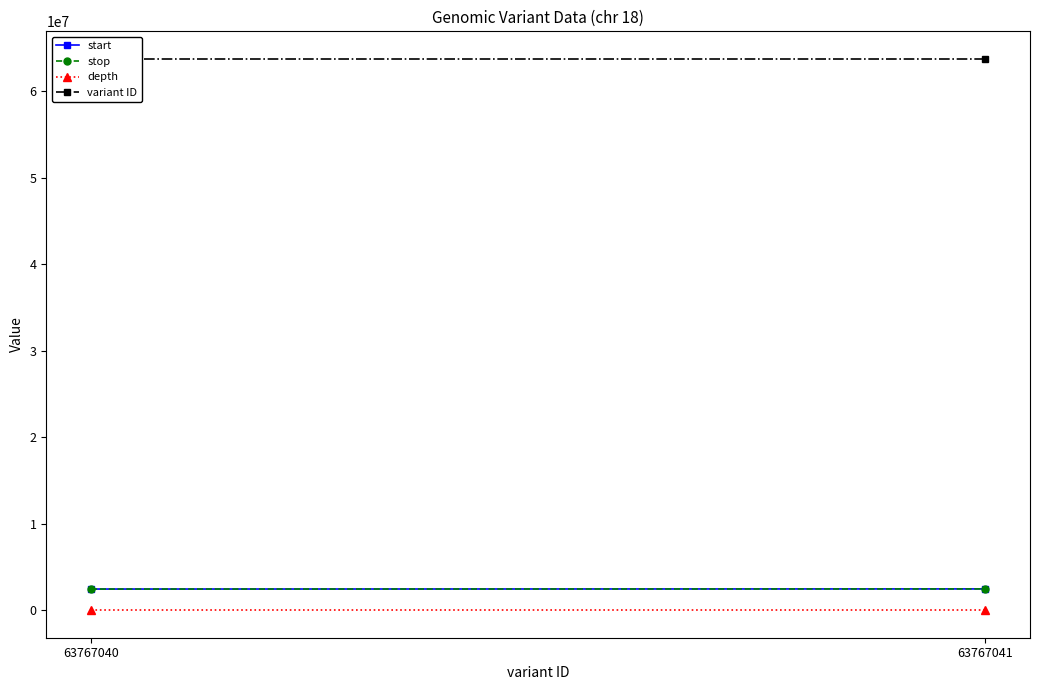

List the labels in order of variant ID value, largest first.

63767041, 63767040